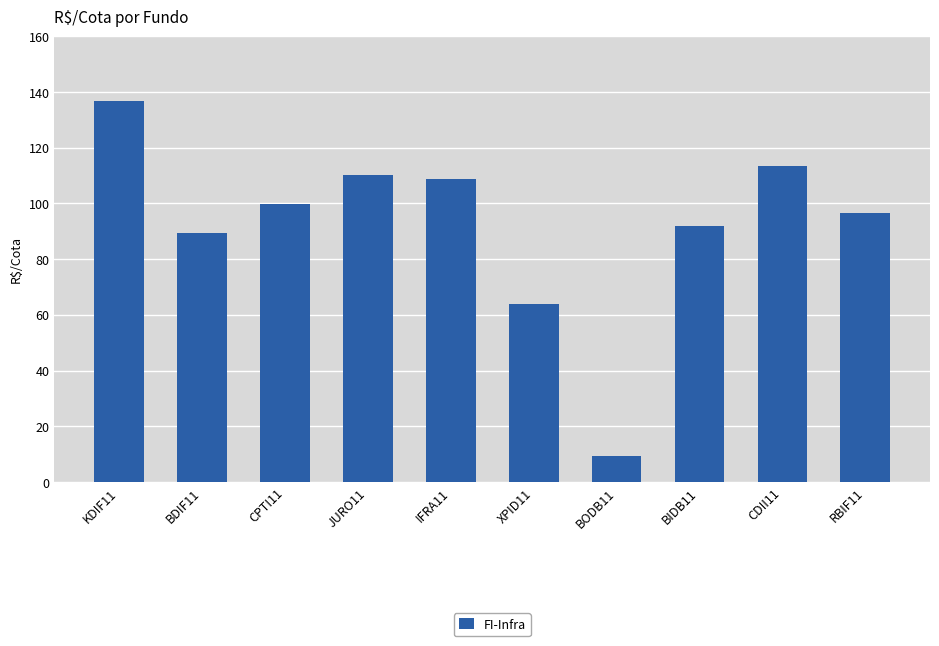

How many data points does each series have?

10